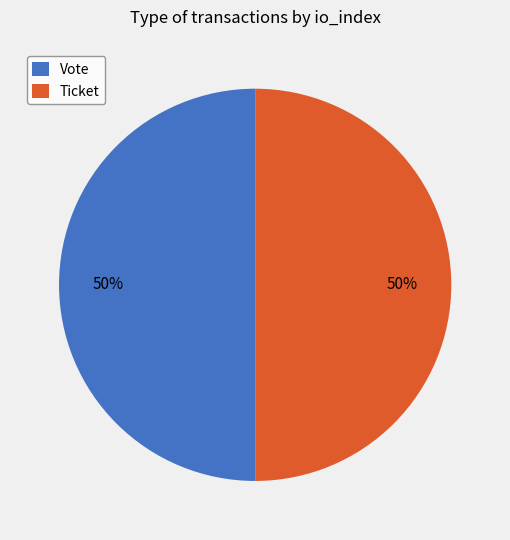

The Ticket slice represents 1% of the pie. True or false?

False